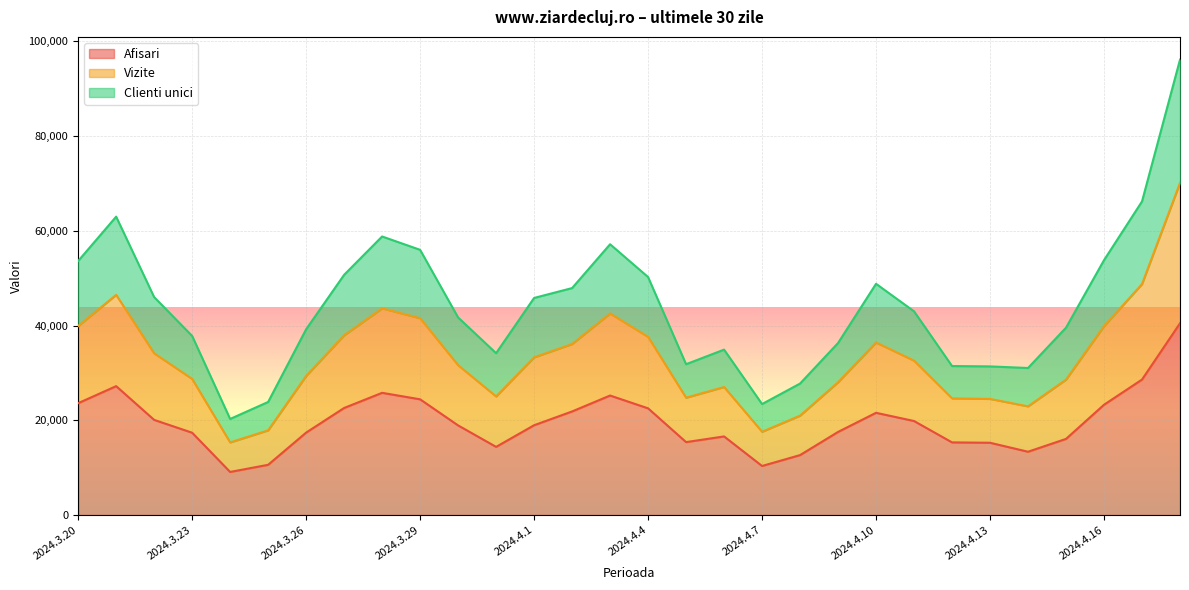

What is the sum of all Afisari values?

586325